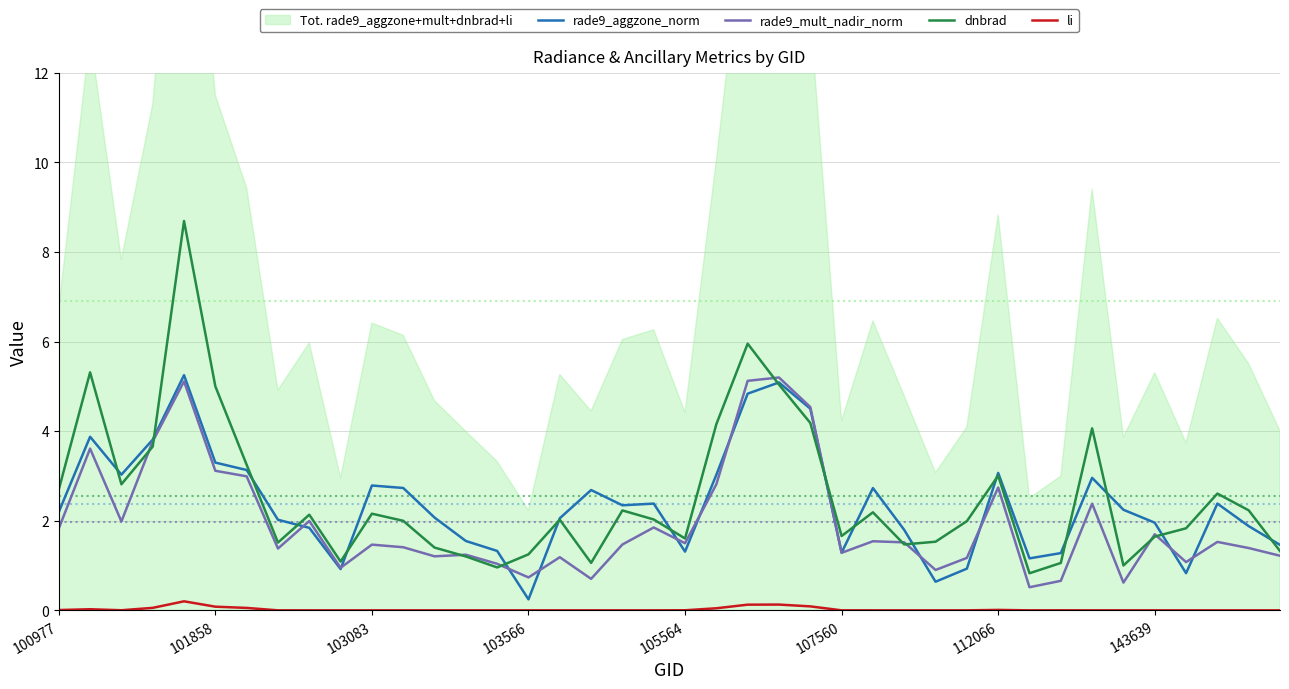

What is the value of the rade9_aggzone_norm point at the 1st from the left?

2.2